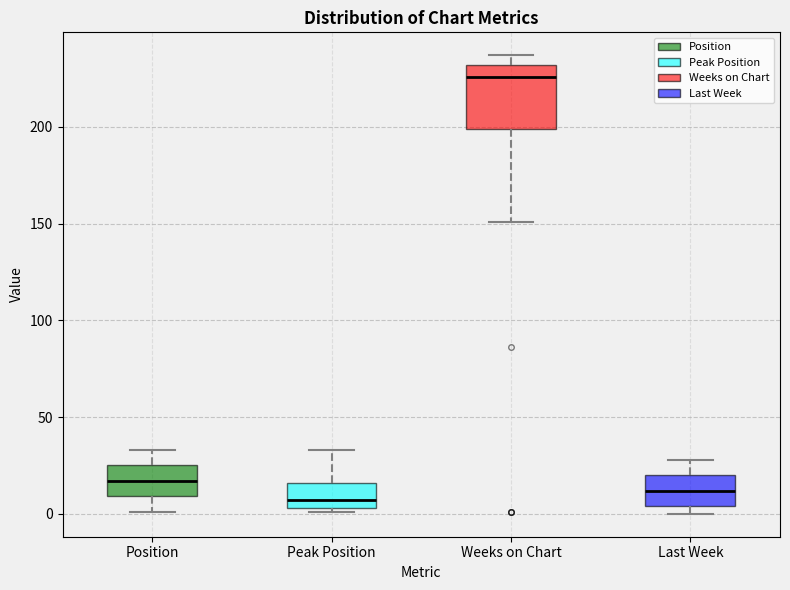

Which box is the tallest, from its lower edge to its upper edge?

Weeks on Chart